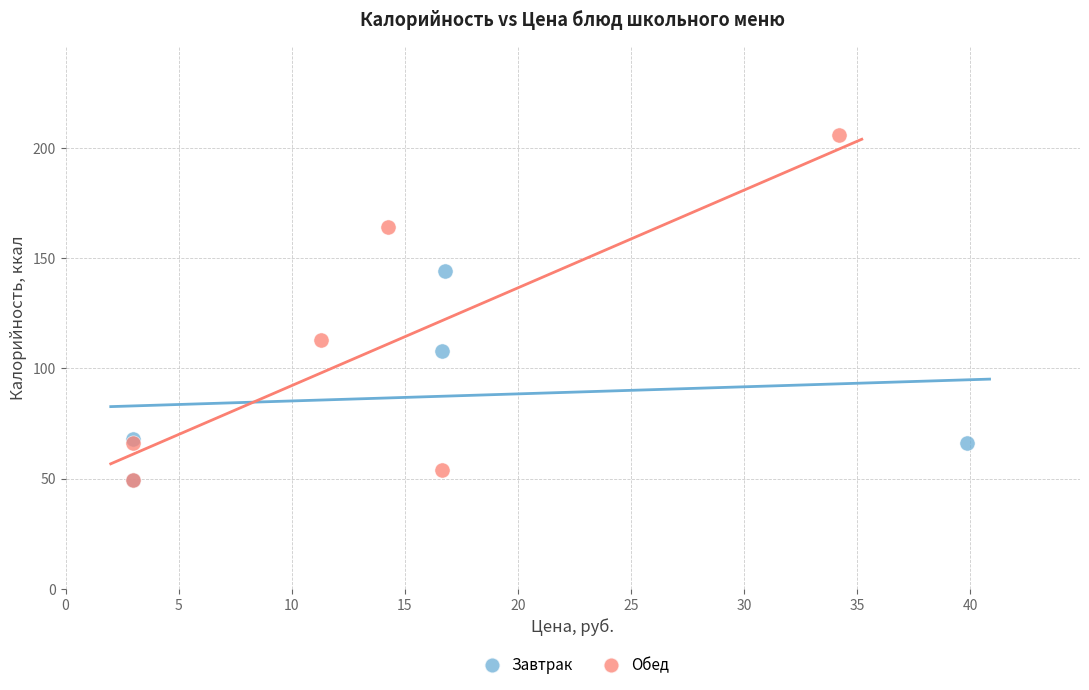

Which series reaches the maximum Y coordinate?

Обед